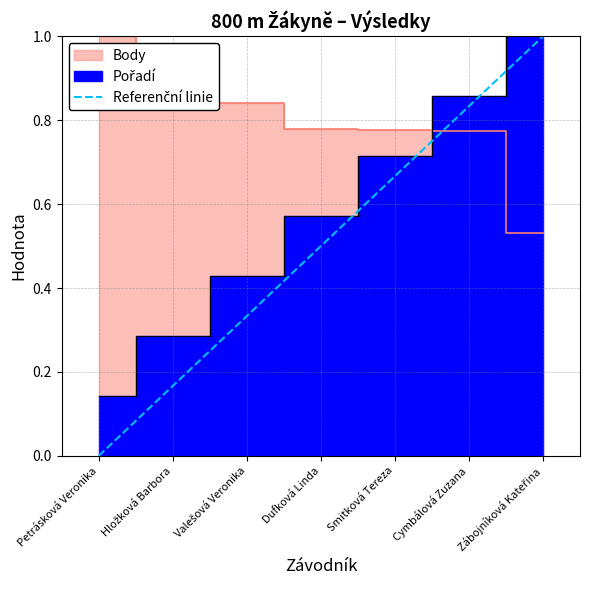

Does the chart display data point markers on the line(s)?

No